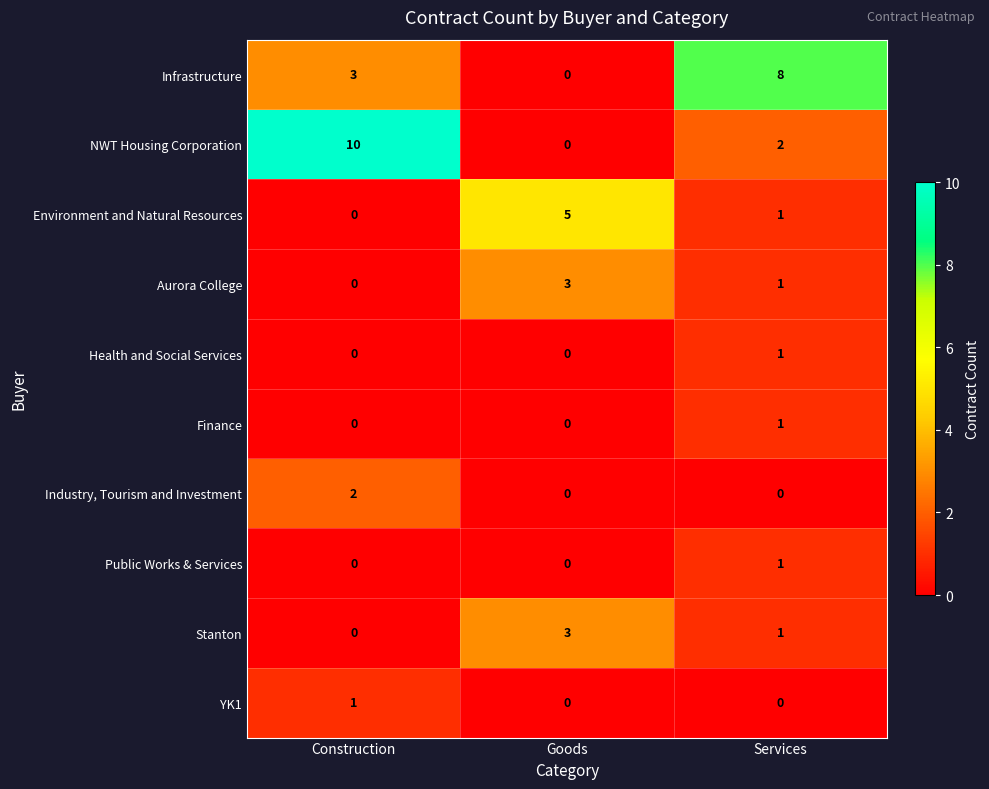

Reading left to right, list all the values displayed in this chart.

Infrastructure: 3	0	8
NWT Housing Corporation: 10	0	2
Environment and Natural Resources: 0	5	1
Aurora College: 0	3	1
Health and Social Services: 0	0	1
Finance: 0	0	1
Industry, Tourism and Investment: 2	0	0
Public Works & Services: 0	0	1
Stanton: 0	3	1
YK1: 1	0	0